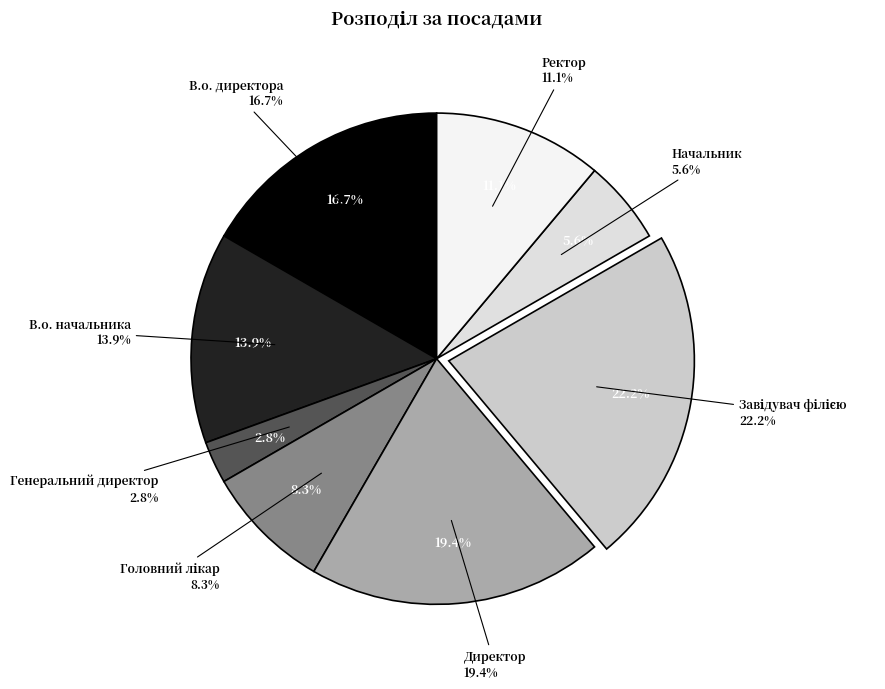

Is there a majority slice in this chart?

No